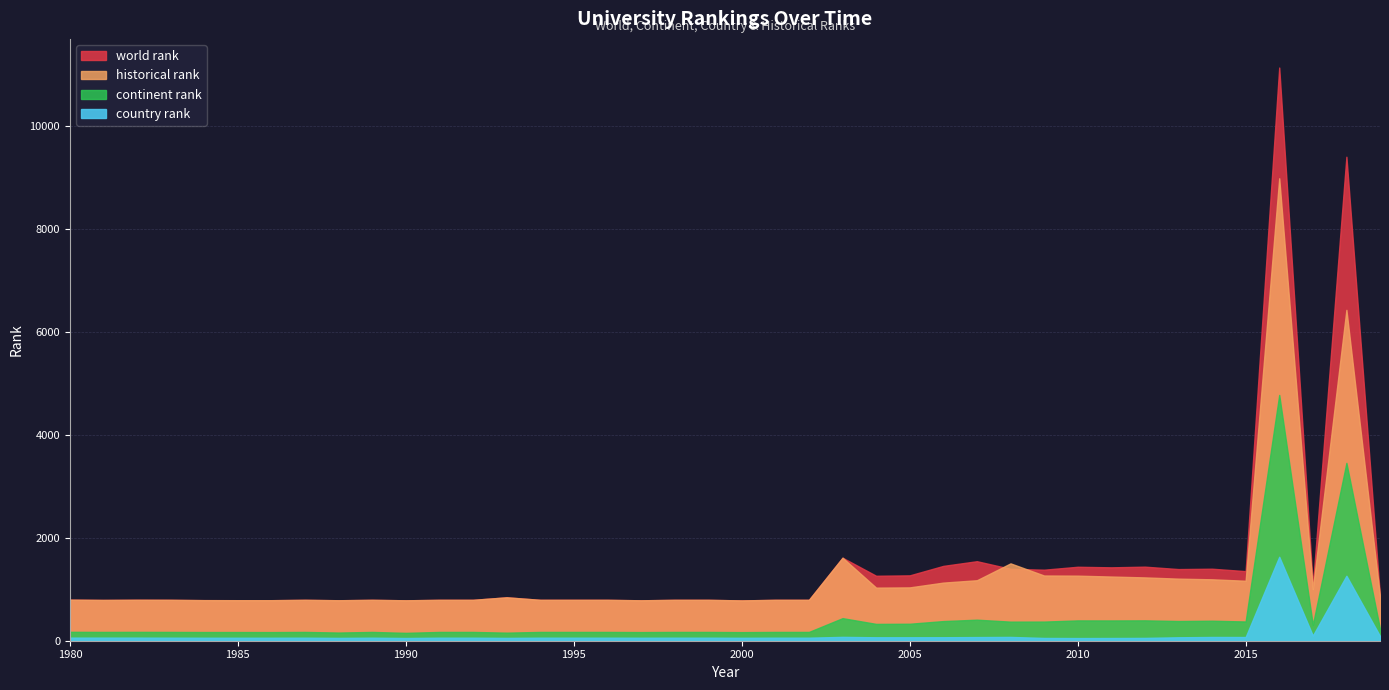

Which series has the largest range (max minus min)?

world rank